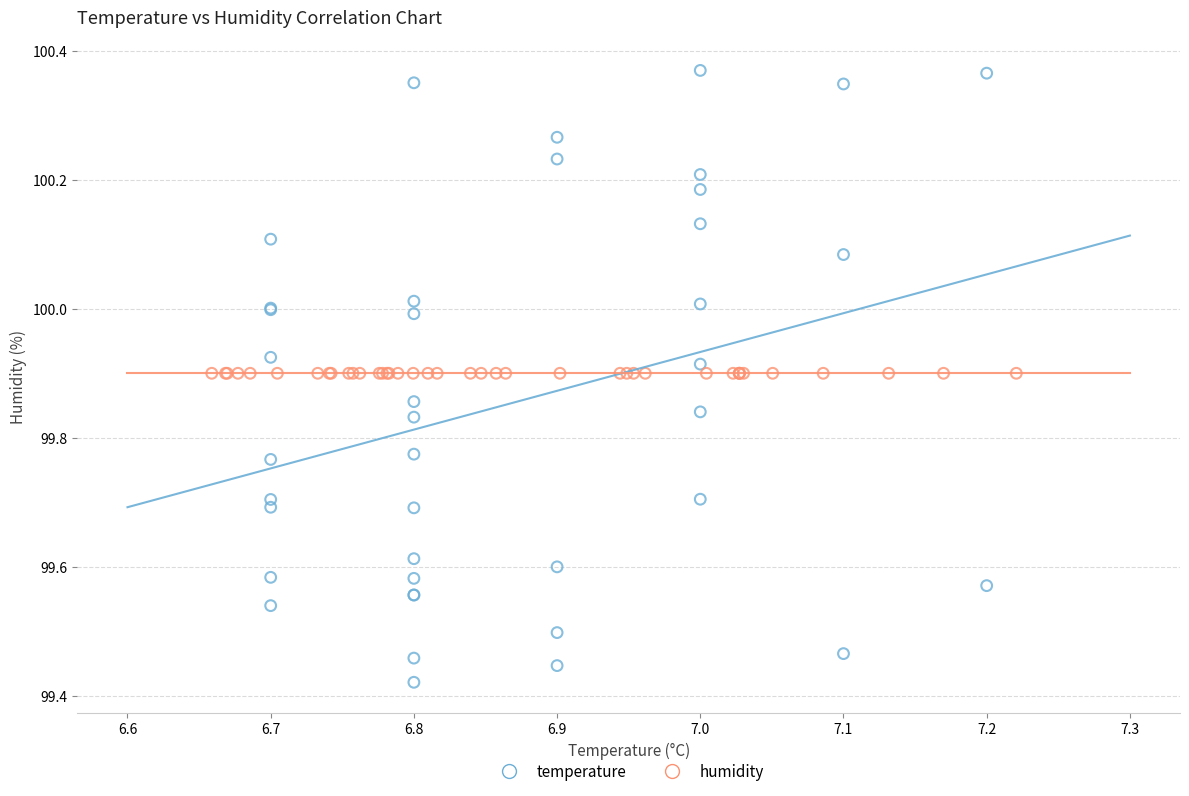

What are all the series names shown in the legend?

temperature, humidity